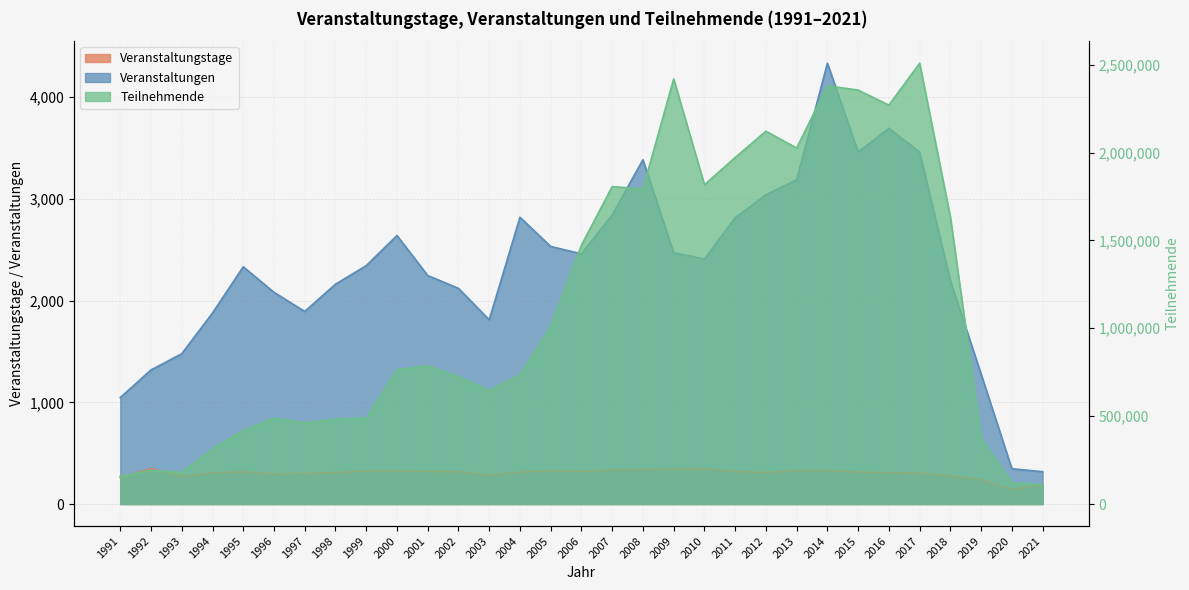

True or false: Veranstaltungstage and Teilnehmende cross at least once.

False